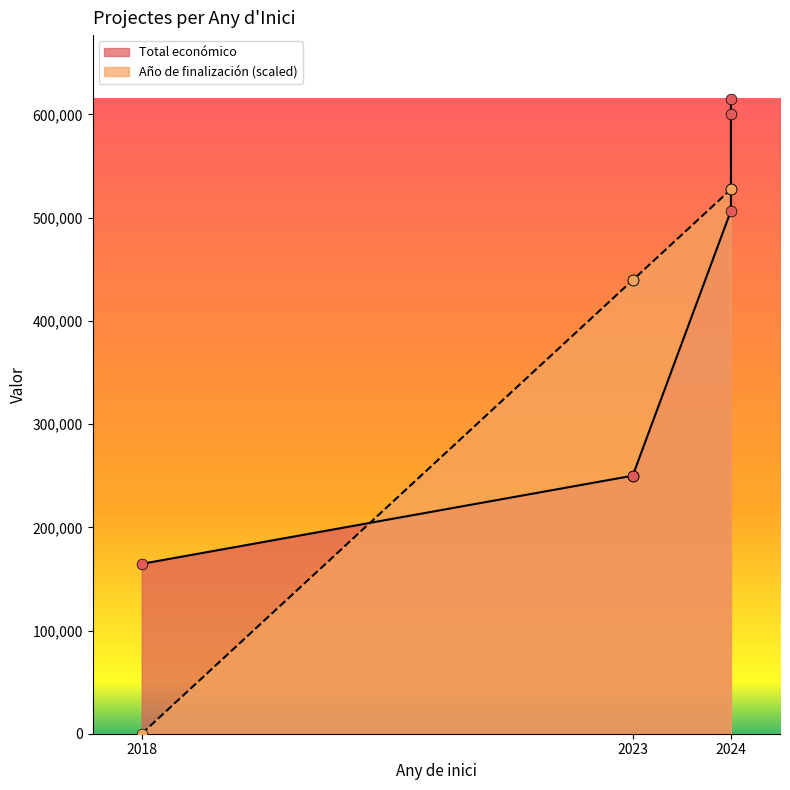

Is the value of Total económico at 2018 greater than the value of Año de finalización at 2023?

No